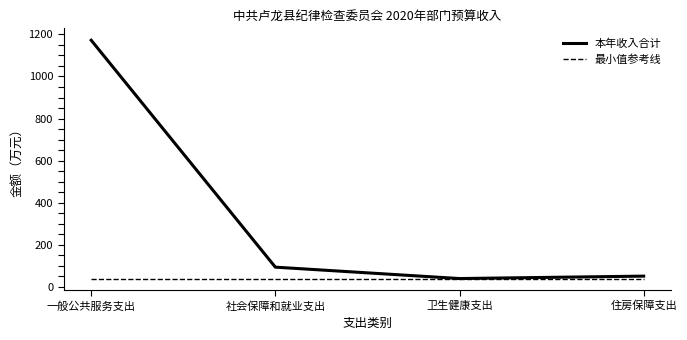

Reading right to left, extract all data points from this chart.

本年收入合计: 住房保障支出=51.5	卫生健康支出=40.0	社会保障和就业支出=94.1	一般公共服务支出=1172.1
最小值参考线: 住房保障支出=40.0	卫生健康支出=40.0	社会保障和就业支出=40.0	一般公共服务支出=40.0